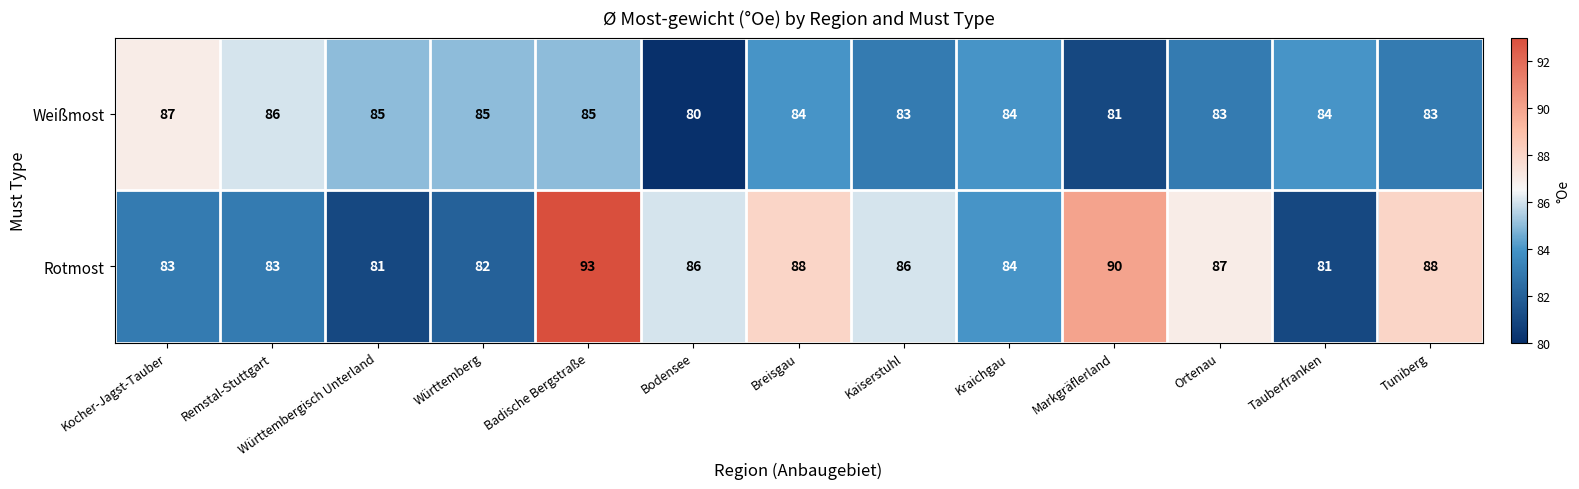

Rank the series by their average value, from lowest to highest.

Weißmost, Rotmost